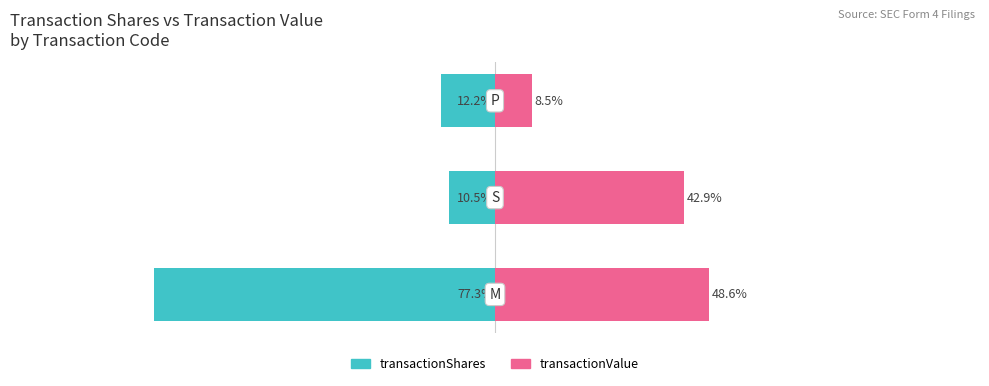

Is it true that transactionShares equals -39.4 at 0?

False